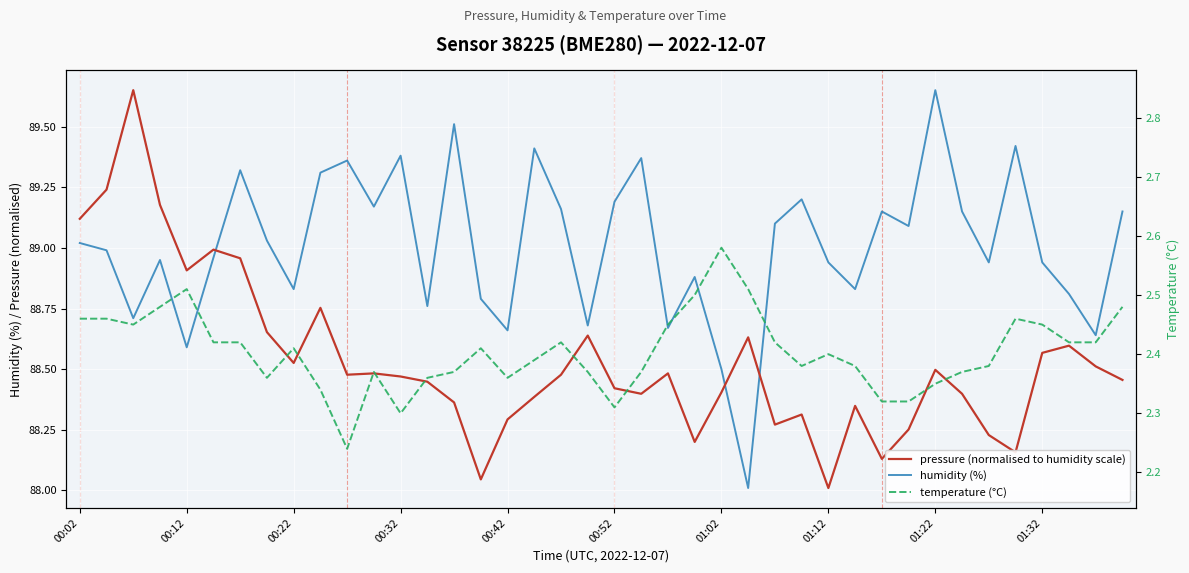

True or false: temperature (°C) has more than 1 points higher than both neighbors.

True